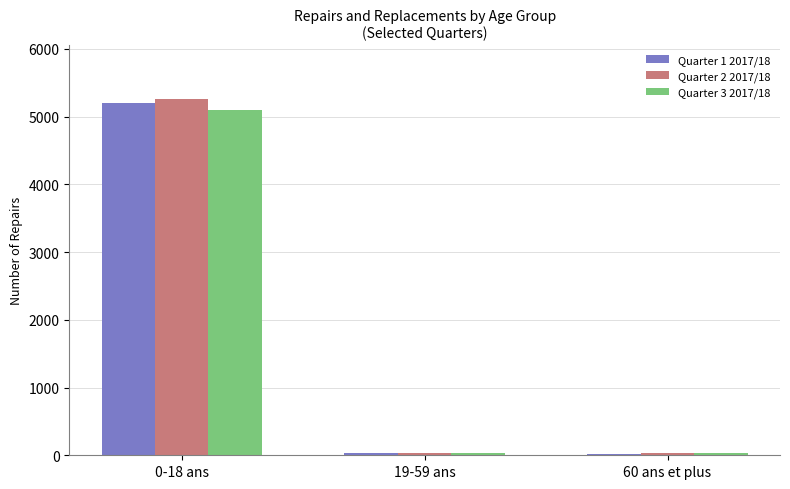

At which category is the sum across all series the highest?

0-18 ans